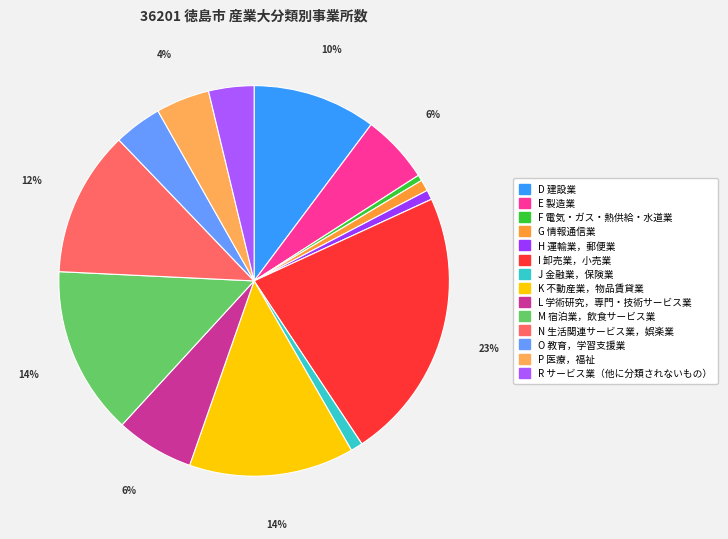

Count the number of slices in the pie.

14